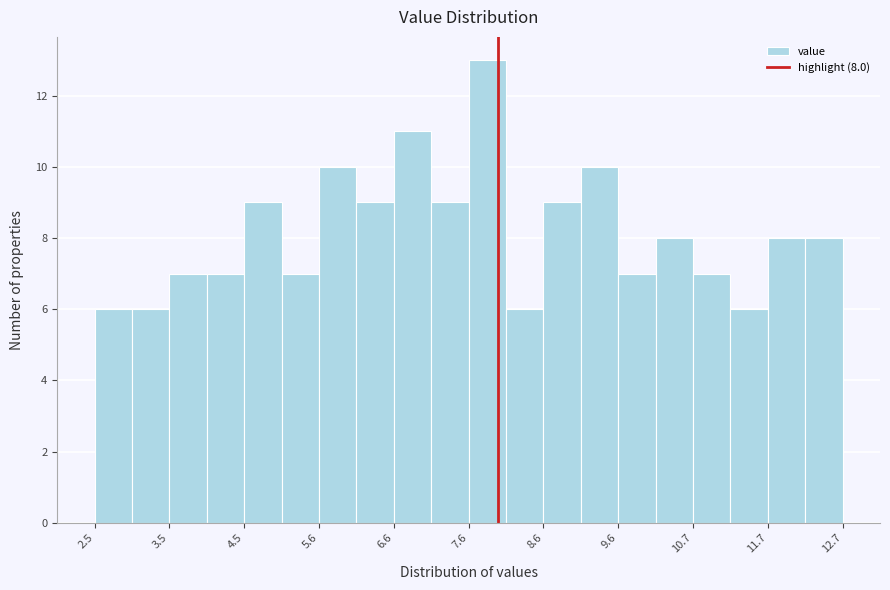

Read against the x-axis, roughly where is the centre of the tallest bar?

7.8